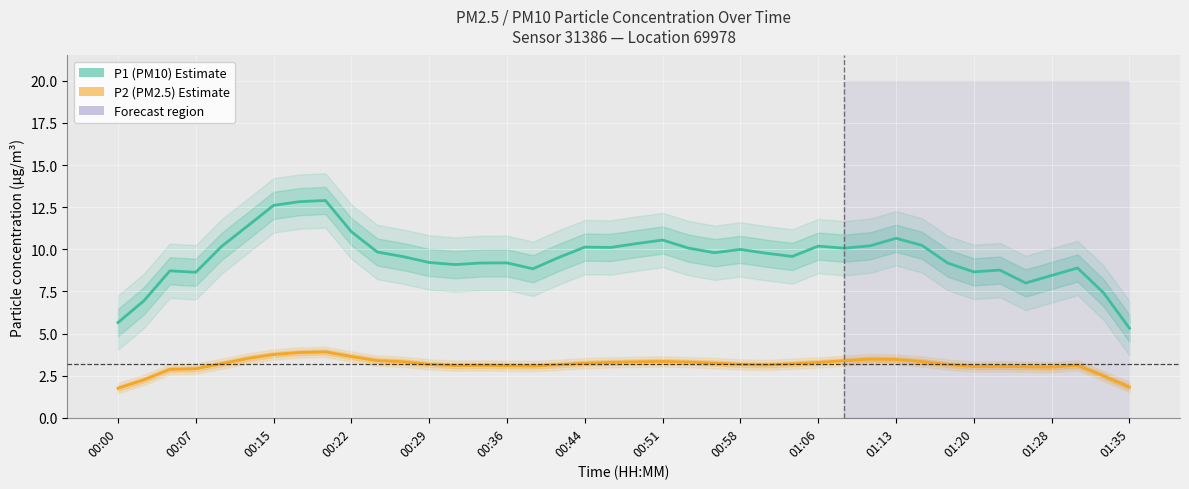

What is the spread (max minus min) of values at 38?

4.9